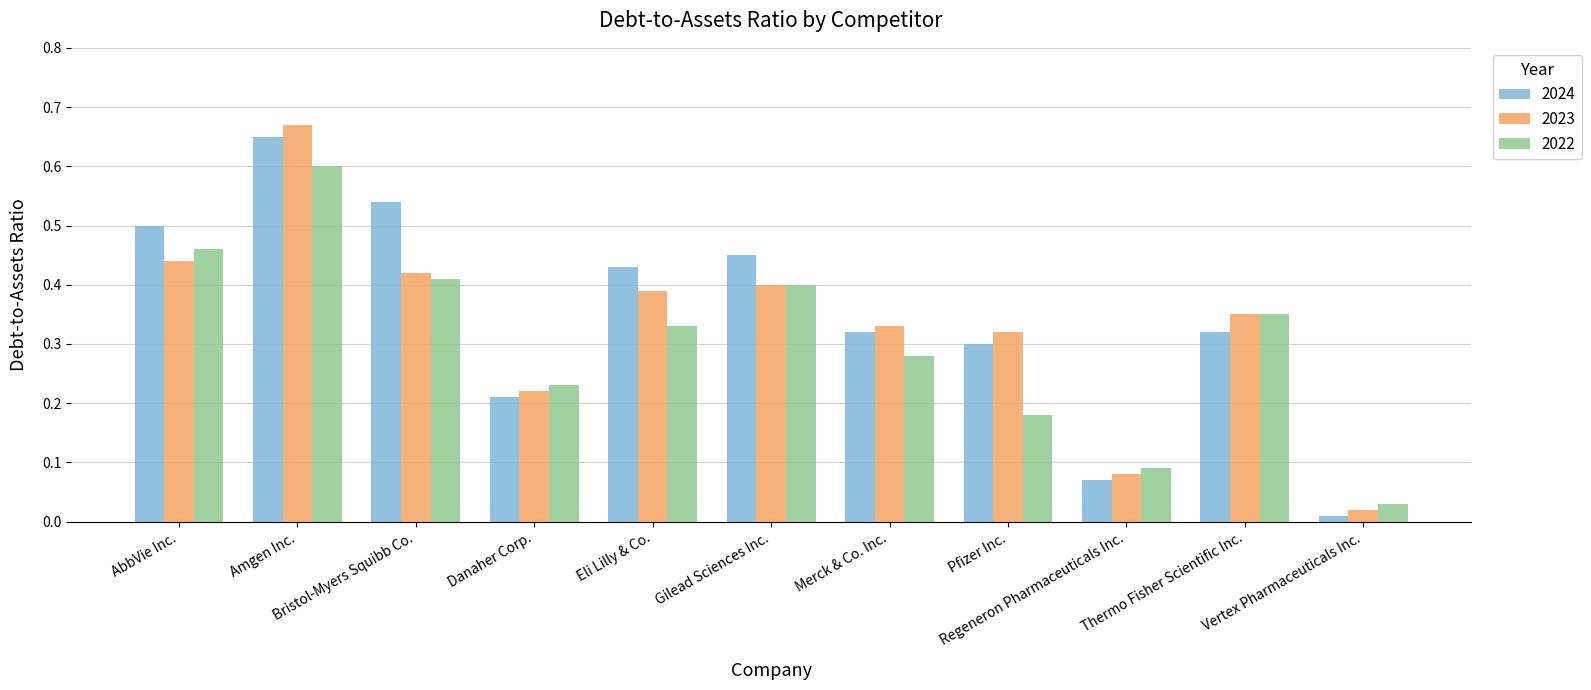

At Eli Lilly & Co., list the series in order from largest to smallest.

2024, 2023, 2022